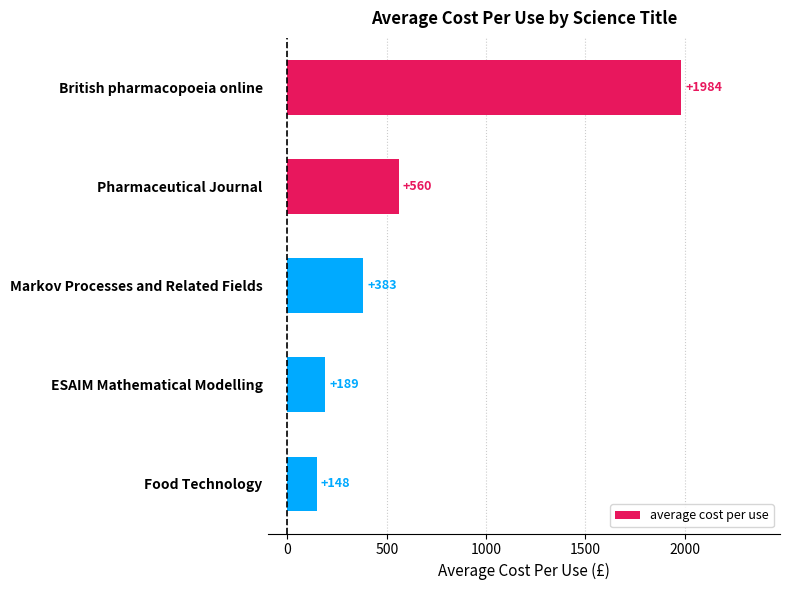

What is the ratio of the value at Markov Processes and Related Fields to the value at Food Technology?

2.6